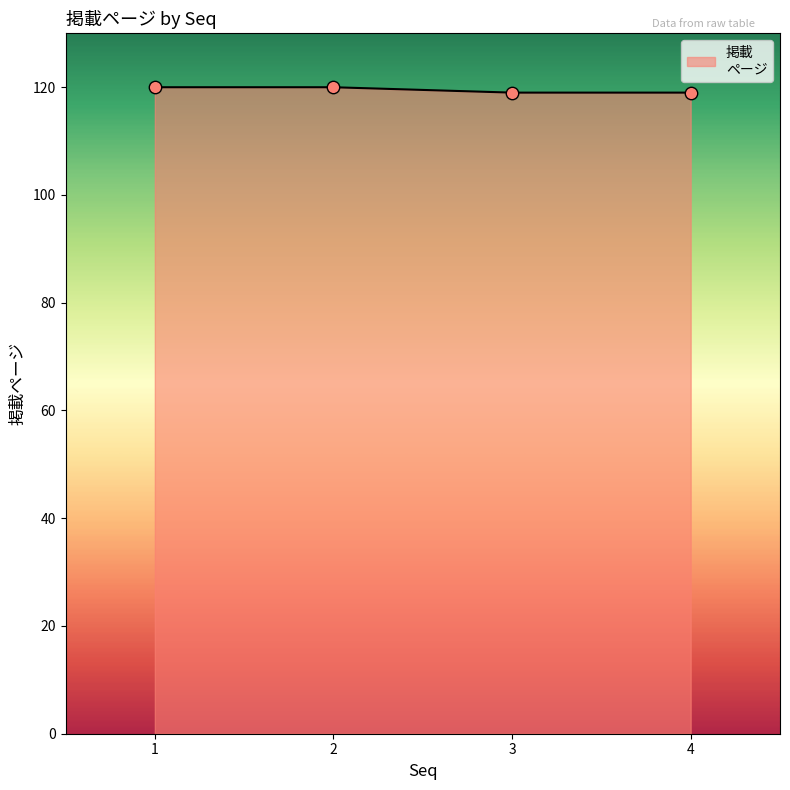

Approximately how many times larger is the value at 1 compared to 3?

1.0